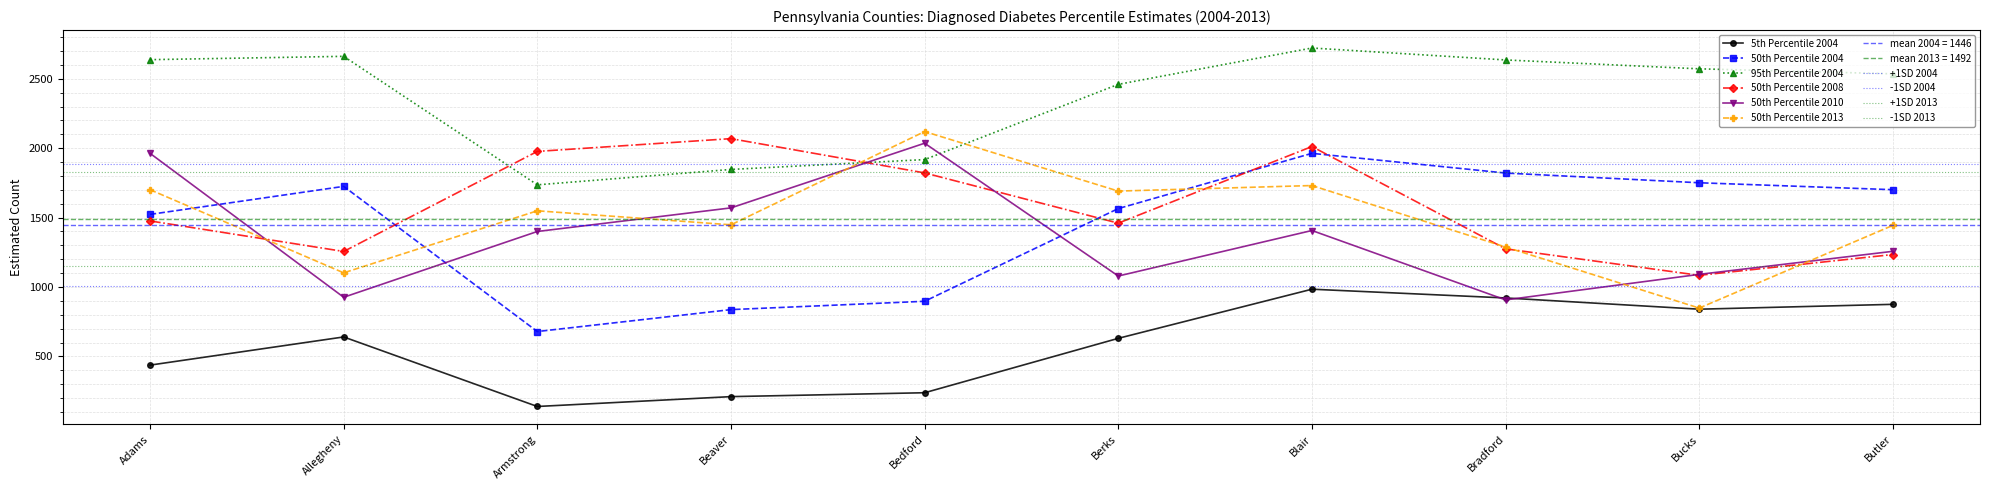

What is the smallest value displayed?

139